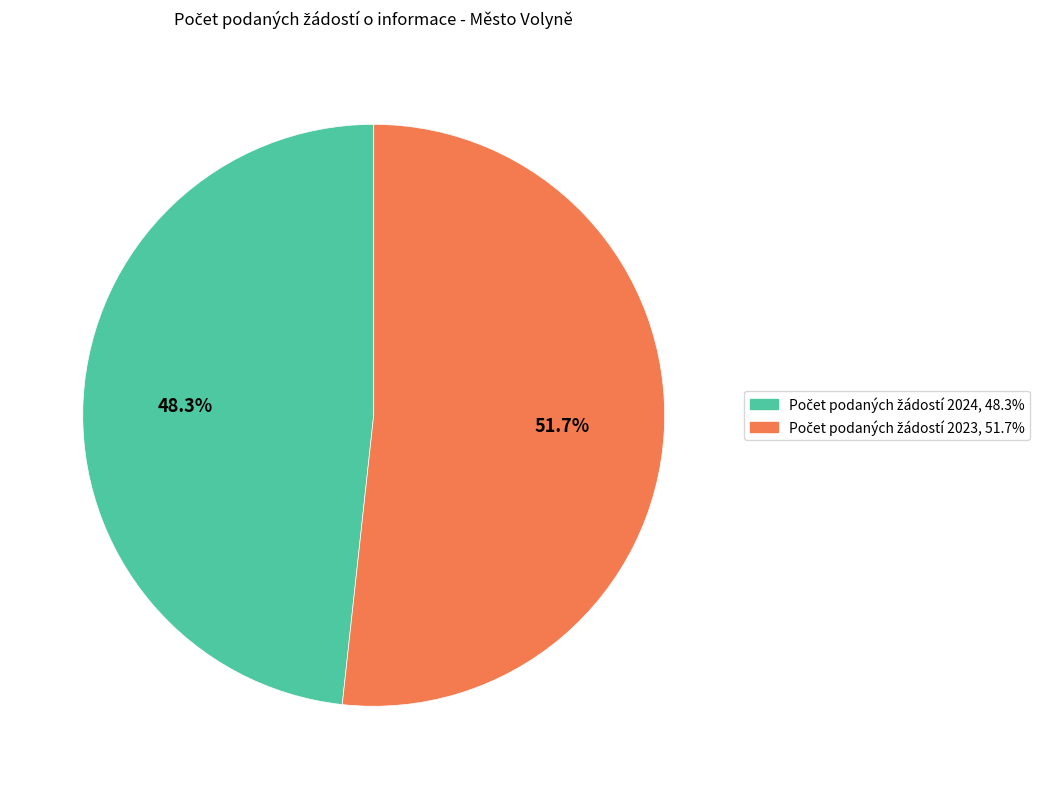

How many segments does this pie chart have?

2